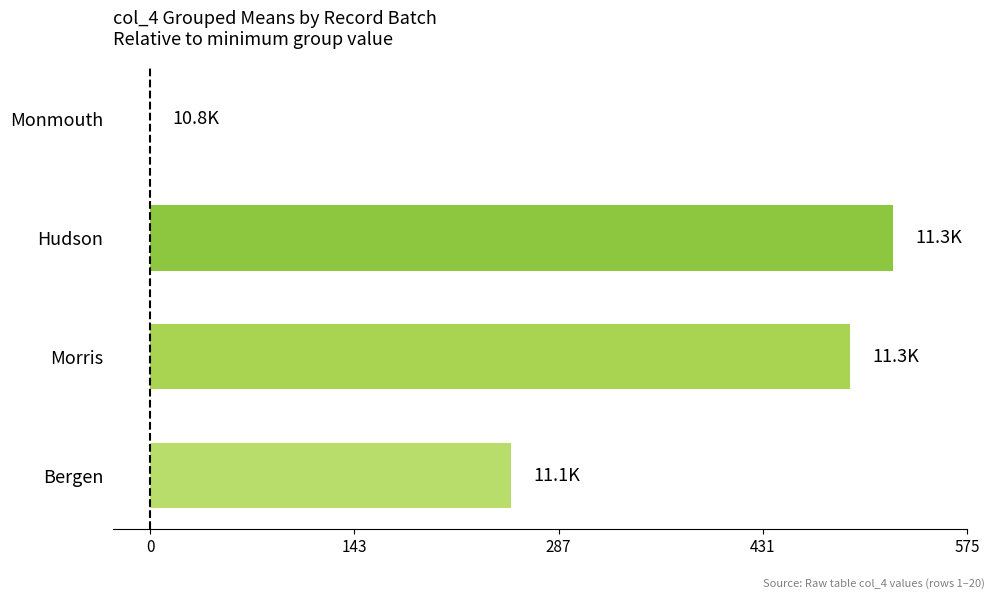

The chart shows a value of 218 at Morris. True or false?

False